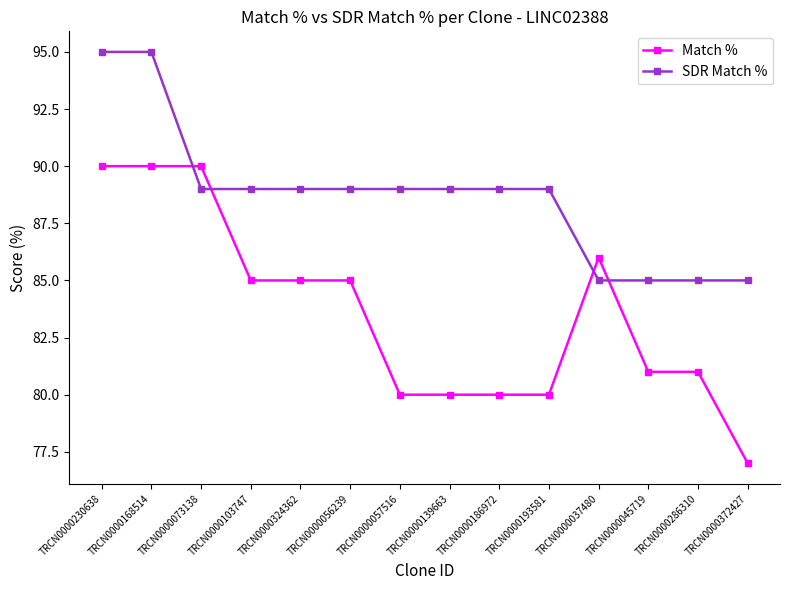

Rank the series by their average value, from lowest to highest.

Match %, SDR Match %